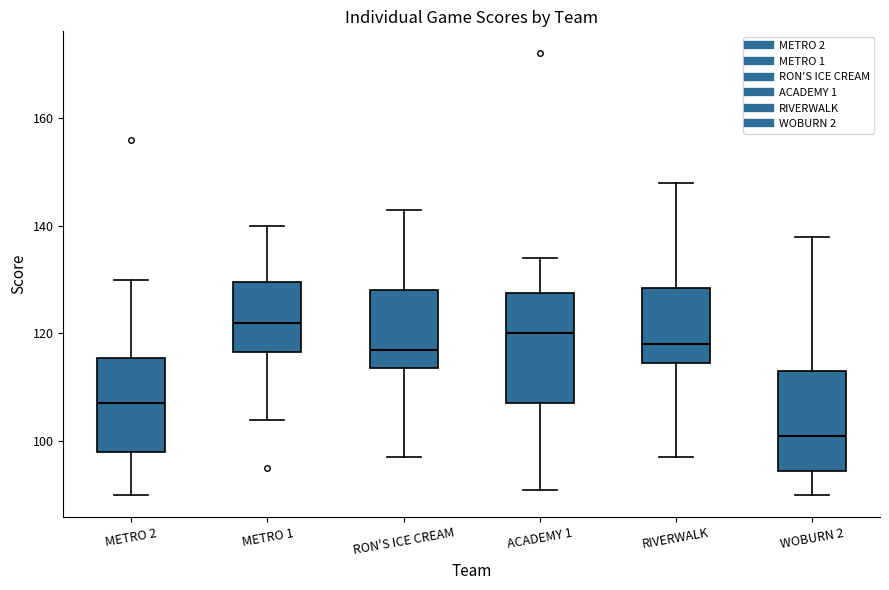

Reading left to right, transcribe this box plot: for each box, give where its median line is, the range the box spans, and where its two whiskers end, as read against the y-axis. The values are not printed on the chart, so give them approximately, as read against the axis.

METRO 2: median 108, box 98 to 116, whiskers 90 to 130
METRO 1: median 122, box 116 to 130, whiskers 104 to 140
RON'S ICE CREAM: median 118, box 114 to 128, whiskers 98 to 144
ACADEMY 1: median 120, box 108 to 128, whiskers 92 to 134
RIVERWALK: median 118, box 114 to 128, whiskers 98 to 148
WOBURN 2: median 102, box 94 to 114, whiskers 90 to 138